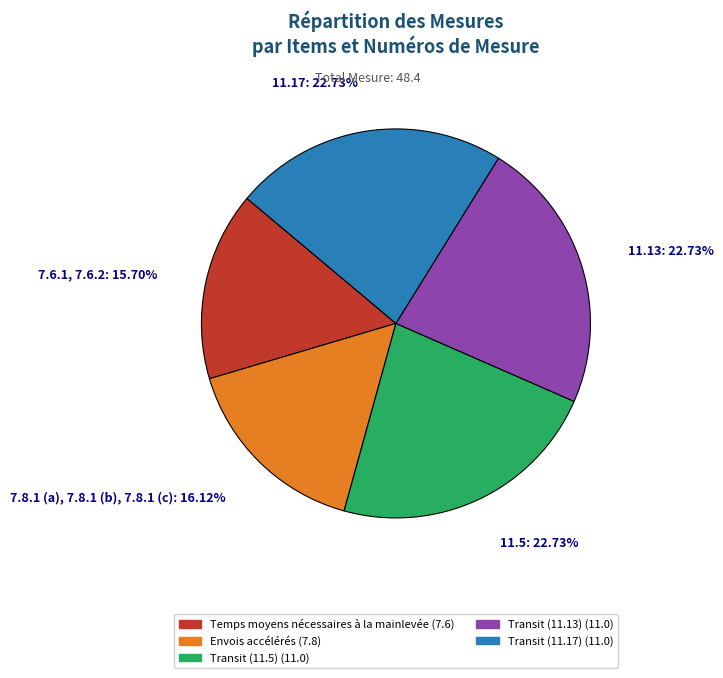

Is there a majority slice in this chart?

No